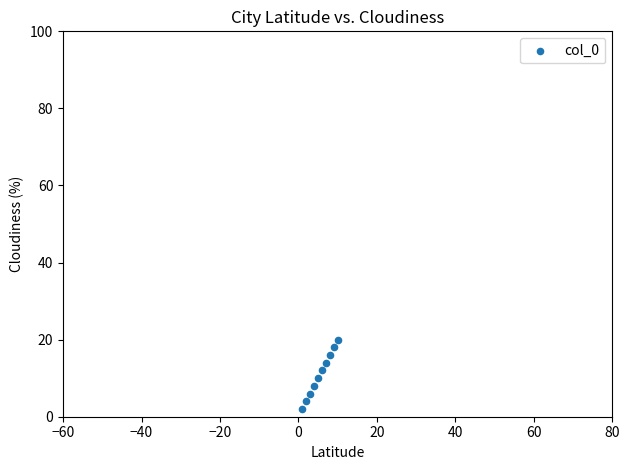

What is the average Y value?

11